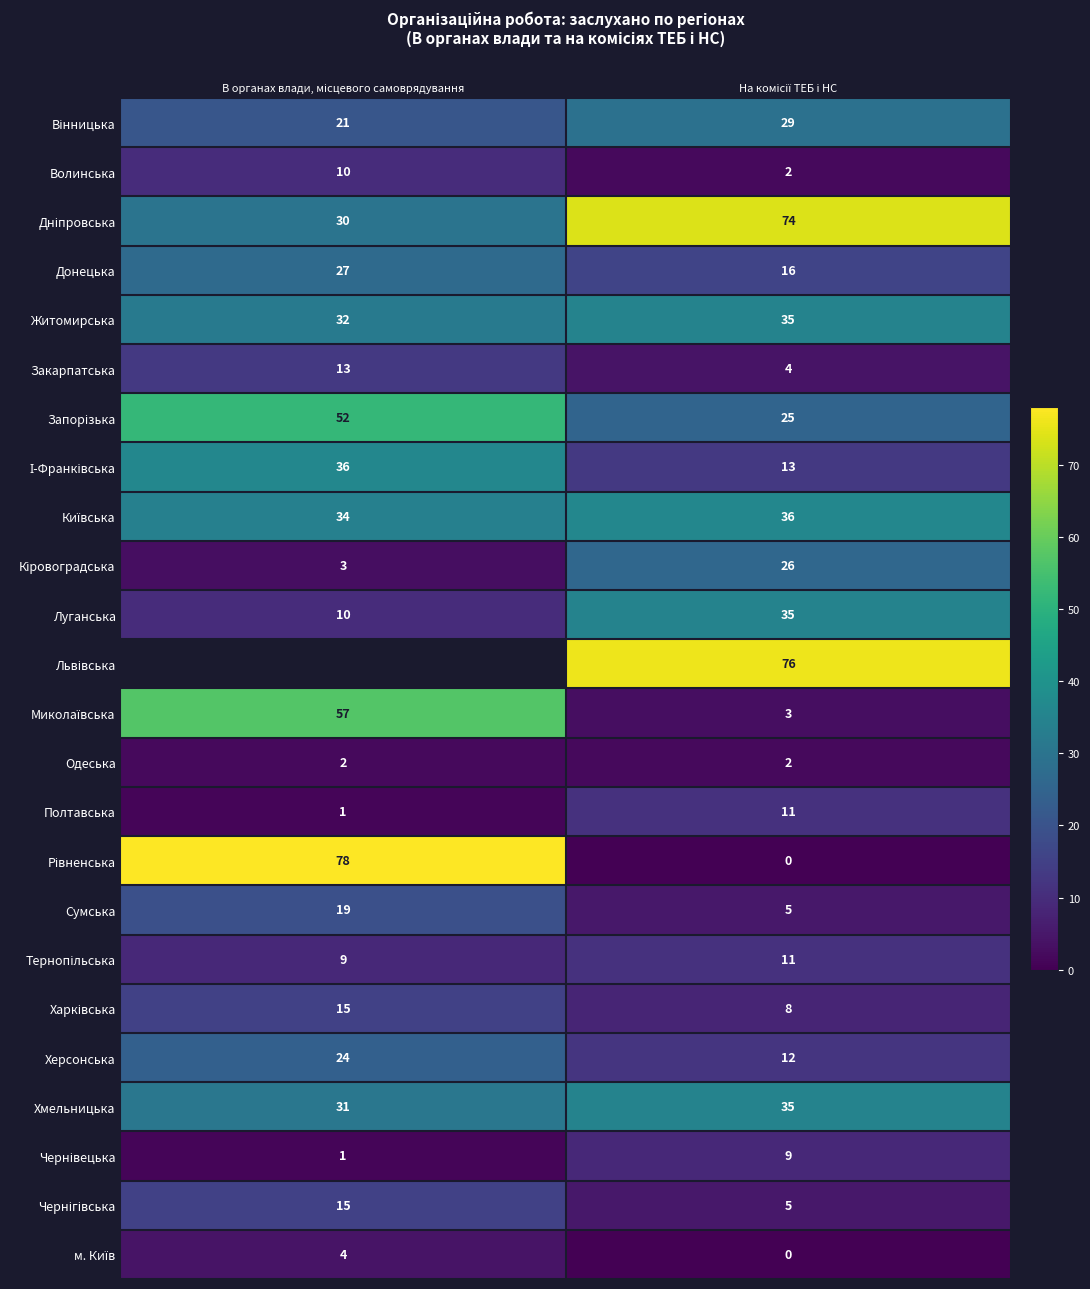

What is the highest value of the Волинська series?

10